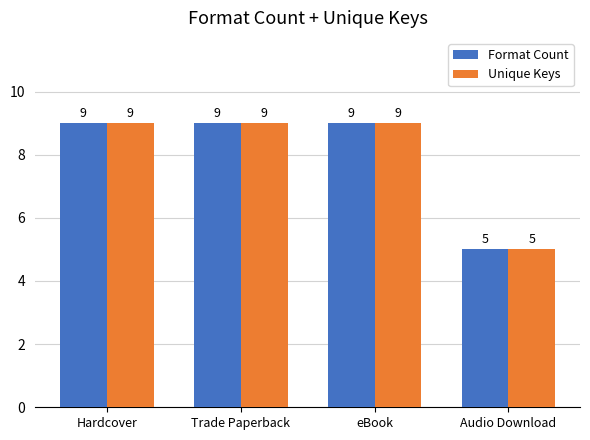

What is the label of the 3rd bar from the right?

Trade Paperback